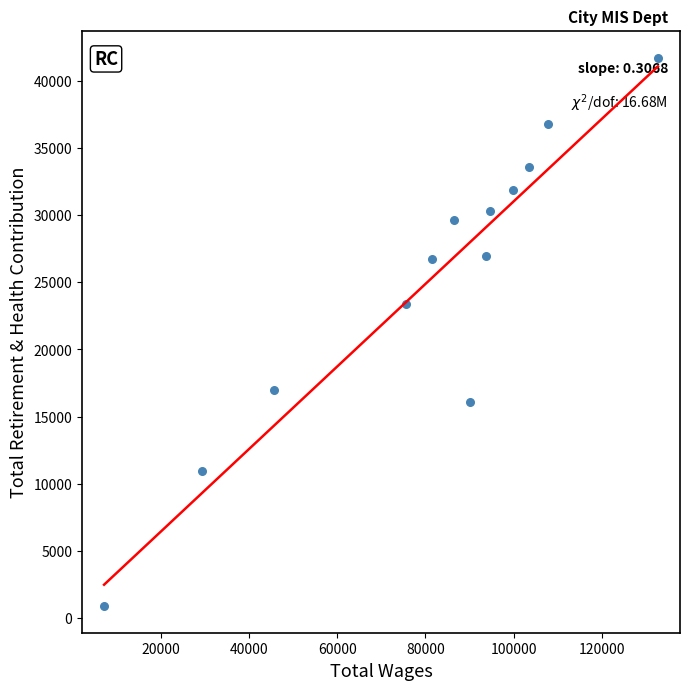

What is the range of X values (max minus min)?

125658